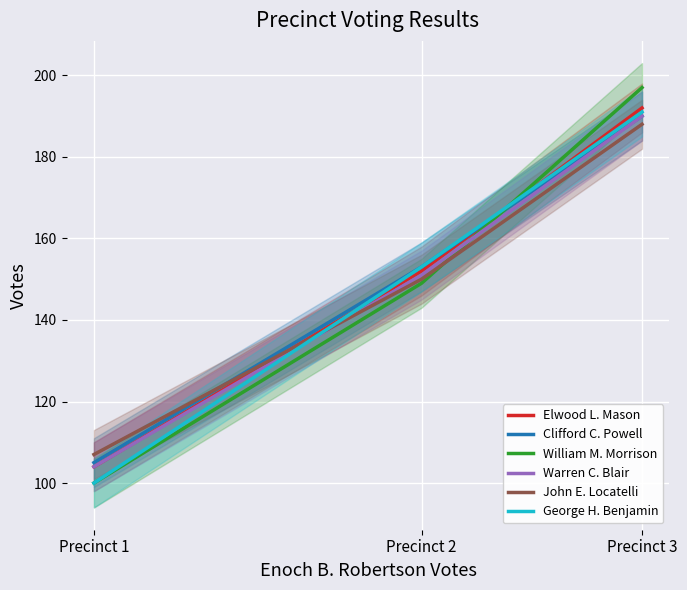

What is the maximum value for John E. Locatelli?

188